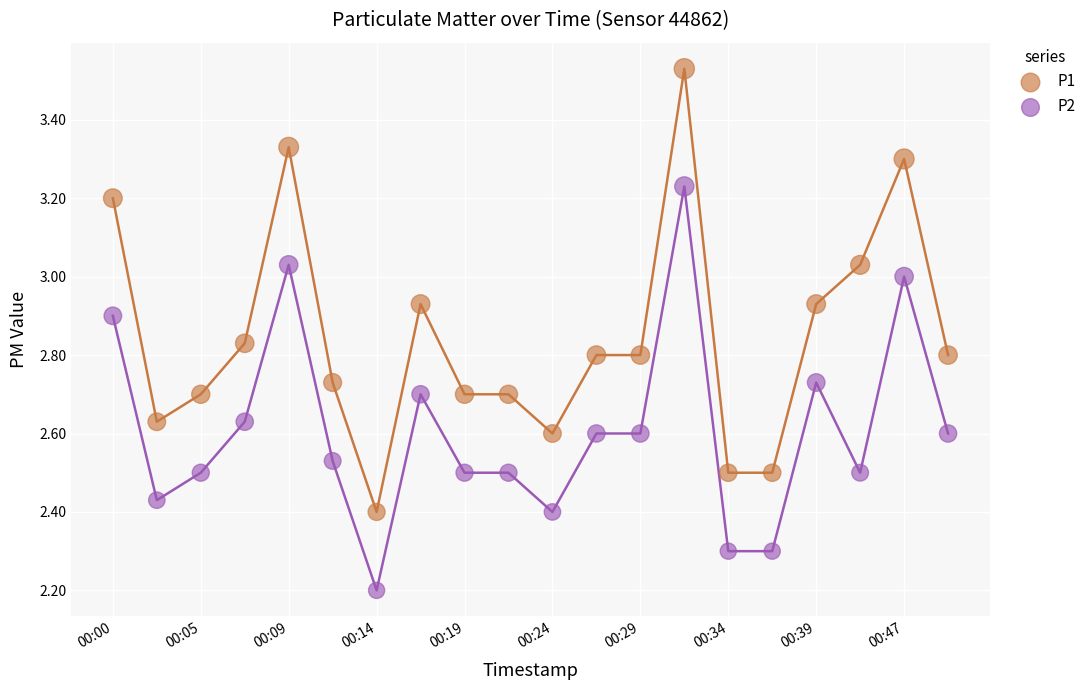

Across all series, what Y value is closest to 2?

2.2